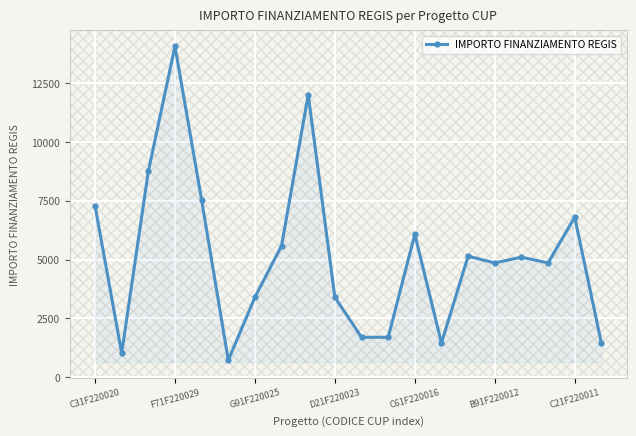

What is the difference between the maximum and minimum values?

13334